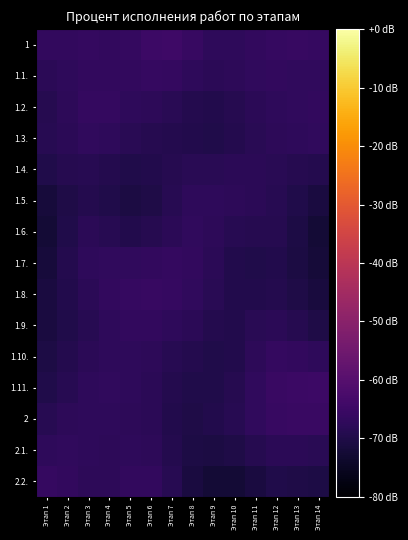

Reading right to left, list all the values displayed in this chart.

1: Этап 14=-66.1	Этап 13=-65.9	Этап 12=-66.0	Этап 11=-66.6	Этап 10=-67.3	Этап 9=-67.3	Этап 8=-65.9	Этап 7=-64.5	Этап 6=-64.9	Этап 5=-66.4	Этап 4=-66.7	Этап 3=-66.4	Этап 2=-66.7	Этап 1=-66.8
1.1.: Этап 14=-67.0	Этап 13=-66.9	Этап 12=-66.9	Этап 11=-67.1	Этап 10=-67.6	Этап 9=-68.0	Этап 8=-67.4	Этап 7=-66.3	Этап 6=-66.1	Этап 5=-66.7	Этап 4=-66.6	Этап 3=-66.6	Этап 2=-67.4	Этап 1=-68.1
1.2.: Этап 14=-66.7	Этап 13=-67.0	Этап 12=-67.3	Этап 11=-67.8	Этап 10=-68.8	Этап 9=-69.6	Этап 8=-69.4	Этап 7=-68.4	Этап 6=-67.8	Этап 5=-67.3	Этап 4=-66.5	Этап 3=-66.4	Этап 2=-67.7	Этап 1=-68.8
1.3.: Этап 14=-66.9	Этап 13=-67.3	Этап 12=-67.6	Этап 11=-68.1	Этап 10=-69.2	Этап 9=-69.9	Этап 8=-69.6	Этап 7=-69.1	Этап 6=-68.9	Этап 5=-68.4	Этап 4=-67.4	Этап 3=-67.1	Этап 2=-67.9	Этап 1=-68.7
1.4.: Этап 14=-69.1	Этап 13=-68.8	Этап 12=-68.2	Этап 11=-67.9	Этап 10=-68.1	Этап 9=-68.3	Этап 8=-68.3	Этап 7=-68.8	Этап 6=-69.7	Этап 5=-69.9	Этап 4=-69.2	Этап 3=-68.6	Этап 2=-69.0	Этап 1=-69.8
1.5.: Этап 14=-71.2	Этап 13=-69.9	Этап 12=-68.6	Этап 11=-67.9	Этап 10=-67.5	Этап 9=-67.2	Этап 8=-67.5	Этап 7=-68.7	Этап 6=-70.1	Этап 5=-70.7	Этап 4=-69.9	Этап 3=-69.1	Этап 2=-70.1	Этап 1=-71.6
1.6.: Этап 14=-72.2	Этап 13=-70.4	Этап 12=-69.1	Этап 11=-68.9	Этап 10=-68.5	Этап 9=-67.6	Этап 8=-67.1	Этап 7=-67.8	Этап 6=-68.9	Этап 5=-69.4	Этап 4=-68.5	Этап 3=-68.1	Этап 2=-69.9	Этап 1=-72.5
1.7.: Этап 14=-72.2	Этап 13=-70.6	Этап 12=-69.6	Этап 11=-69.8	Этап 10=-69.4	Этап 9=-68.0	Этап 8=-66.7	Этап 7=-66.3	Этап 6=-66.6	Этап 5=-67.1	Этап 4=-66.9	Этап 3=-67.2	Этап 2=-69.3	Этап 1=-71.8
1.8.: Этап 14=-71.5	Этап 13=-70.3	Этап 12=-69.3	Этап 11=-69.5	Этап 10=-69.5	Этап 9=-68.4	Этап 8=-67.0	Этап 7=-66.1	Этап 6=-65.8	Этап 5=-66.1	Этап 4=-66.8	Этап 3=-67.9	Этап 2=-69.6	Этап 1=-71.2
1.9.: Этап 14=-70.0	Этап 13=-68.9	Этап 12=-67.9	Этап 11=-68.4	Этап 10=-69.4	Этап 9=-69.2	Этап 8=-68.1	Этап 7=-67.2	Этап 6=-66.7	Этап 5=-66.7	Этап 4=-67.4	Этап 3=-68.6	Этап 2=-70.0	Этап 1=-71.0
1.10.: Этап 14=-67.3	Этап 13=-66.8	Этап 12=-66.4	Этап 11=-67.6	Этап 10=-69.5	Этап 9=-69.9	Этап 8=-69.2	Этап 7=-68.5	Этап 6=-67.7	Этап 5=-67.2	Этап 4=-67.3	Этап 3=-68.0	Этап 2=-69.3	Этап 1=-70.4
1.11.: Этап 14=-64.9	Этап 13=-65.0	Этап 12=-65.4	Этап 11=-66.9	Этап 10=-68.9	Этап 9=-69.8	Этап 8=-69.8	Этап 7=-69.2	Этап 6=-68.0	Этап 5=-67.2	Этап 4=-67.2	Этап 3=-67.5	Этап 2=-68.4	Этап 1=-69.7
2: Этап 14=-65.4	Этап 13=-65.4	Этап 12=-65.8	Этап 11=-67.0	Этап 10=-68.5	Этап 9=-69.6	Этап 8=-70.1	Этап 7=-69.4	Этап 6=-68.1	Этап 5=-67.5	Этап 4=-67.4	Этап 3=-67.4	Этап 2=-67.8	Этап 1=-68.7
2.1.: Этап 14=-68.4	Этап 13=-68.0	Этап 12=-67.9	Этап 11=-68.9	Этап 10=-70.0	Этап 9=-70.7	Этап 8=-70.5	Этап 7=-69.1	Этап 6=-67.6	Этап 5=-67.4	Этап 4=-67.6	Этап 3=-67.5	Этап 2=-67.2	Этап 1=-67.3
2.2.: Этап 14=-70.5	Этап 13=-70.1	Этап 12=-70.0	Этап 11=-71.1	Этап 10=-72.3	Этап 9=-72.4	Этап 8=-71.2	Этап 7=-68.6	Этап 6=-66.6	Этап 5=-66.7	Этап 4=-67.7	Этап 3=-67.7	Этап 2=-66.7	Этап 1=-66.2